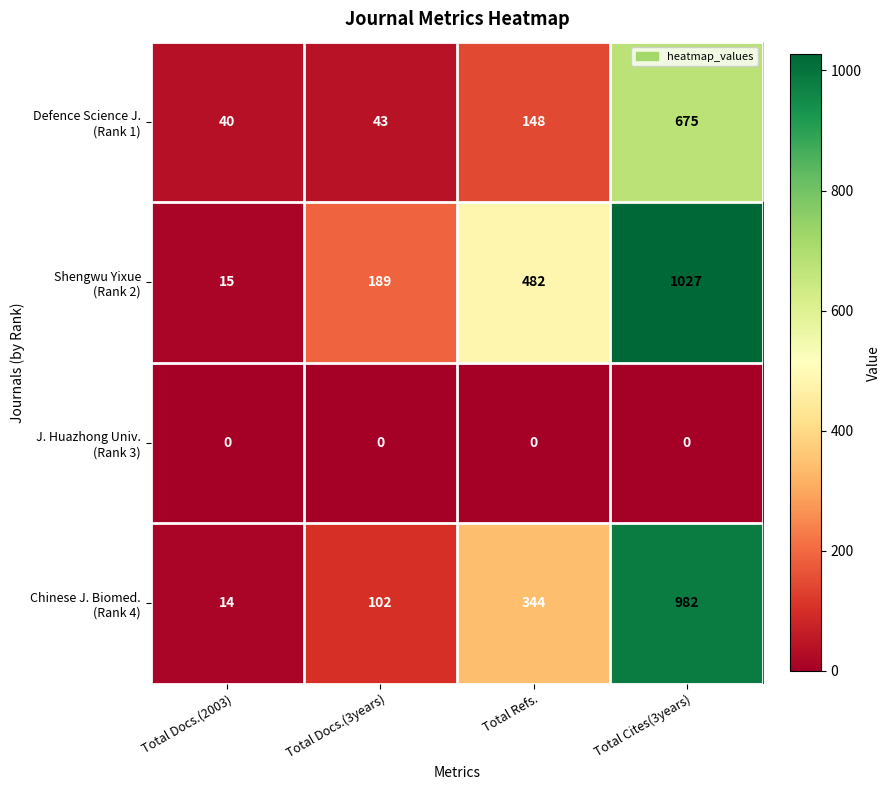

At which category is the sum across all series the highest?

Total Cites(3years)